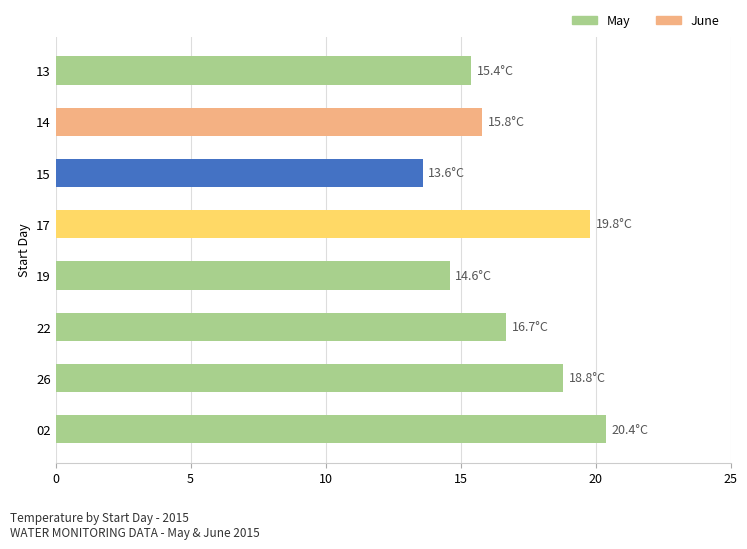

What is the difference between the maximum and minimum values?

6.8